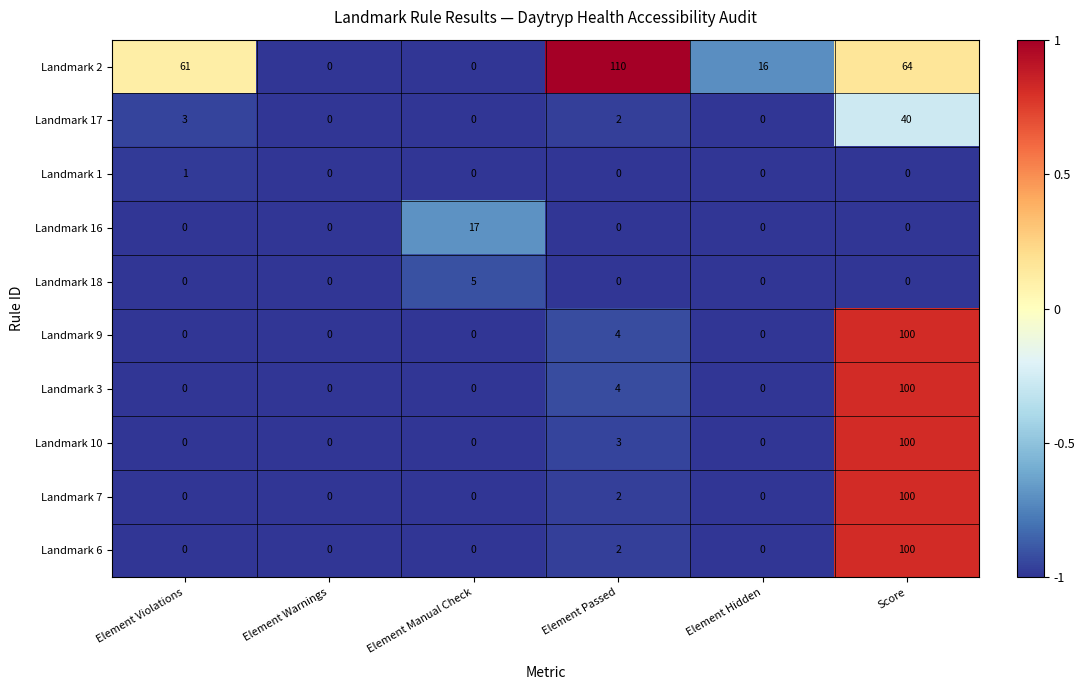

At which category is the sum across all series the highest?

Score